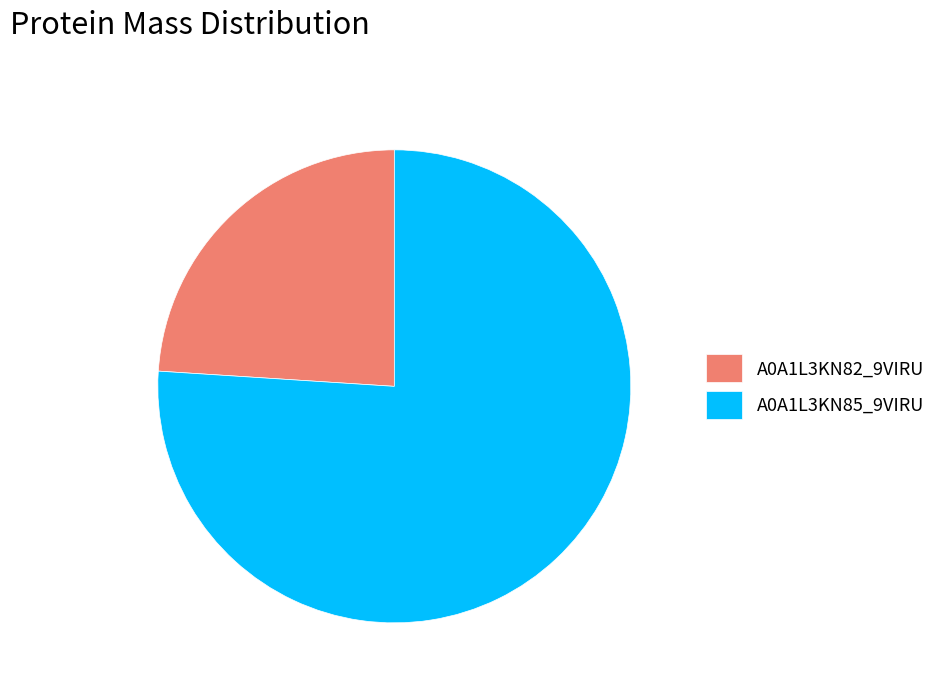

How many slices are in this pie chart?

2